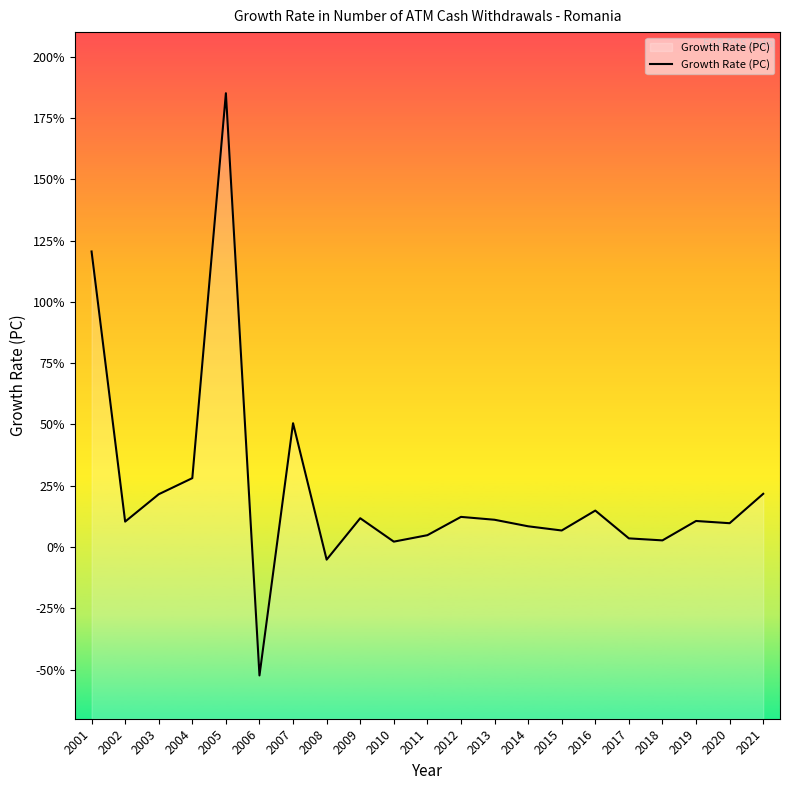

The value at 2002 is 2.7. True or false?

False